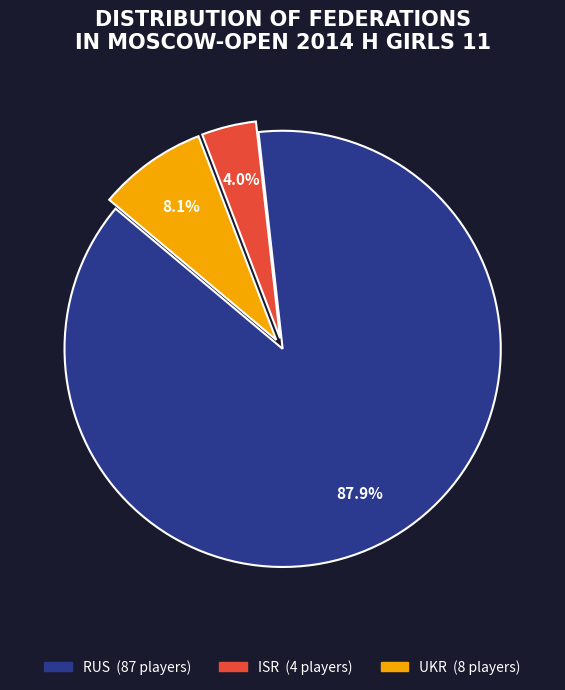

Does any single category account for the majority?

Yes